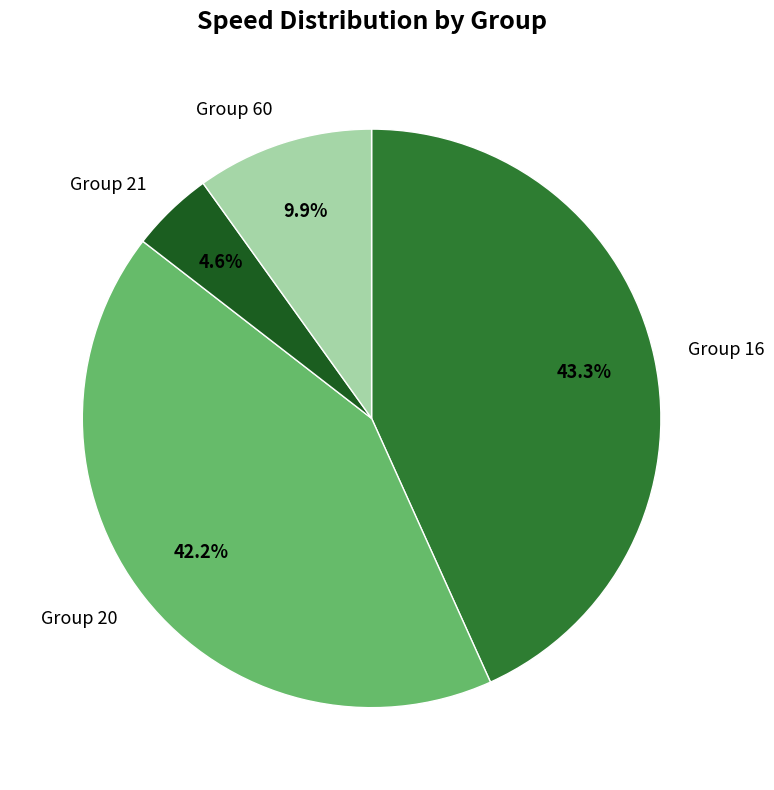

Is there a majority slice in this chart?

No